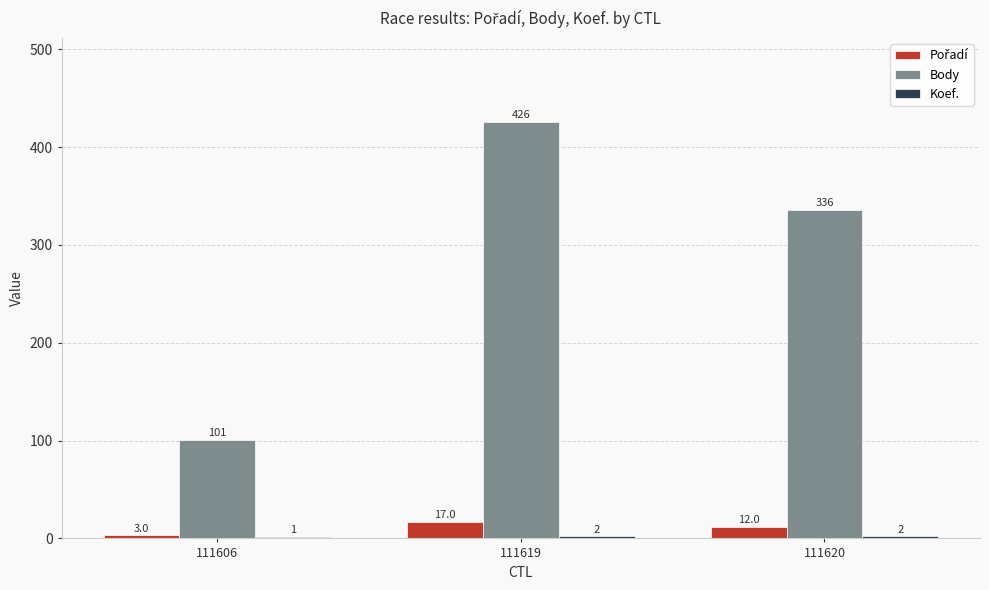

How many data points does each series have?

3